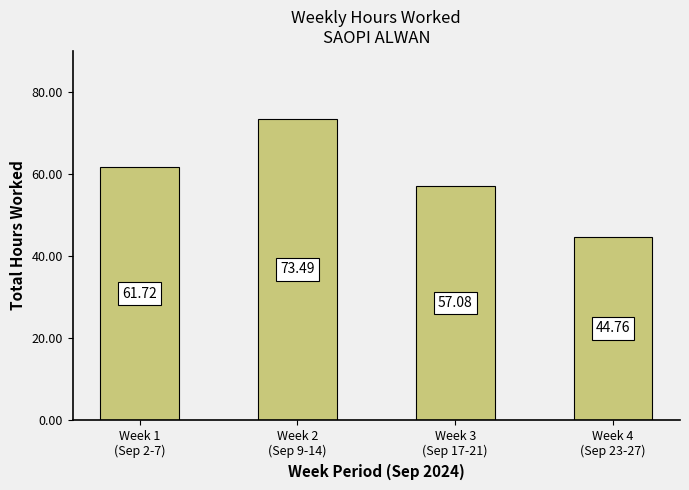

What is the minimum value shown in the chart?

44.8